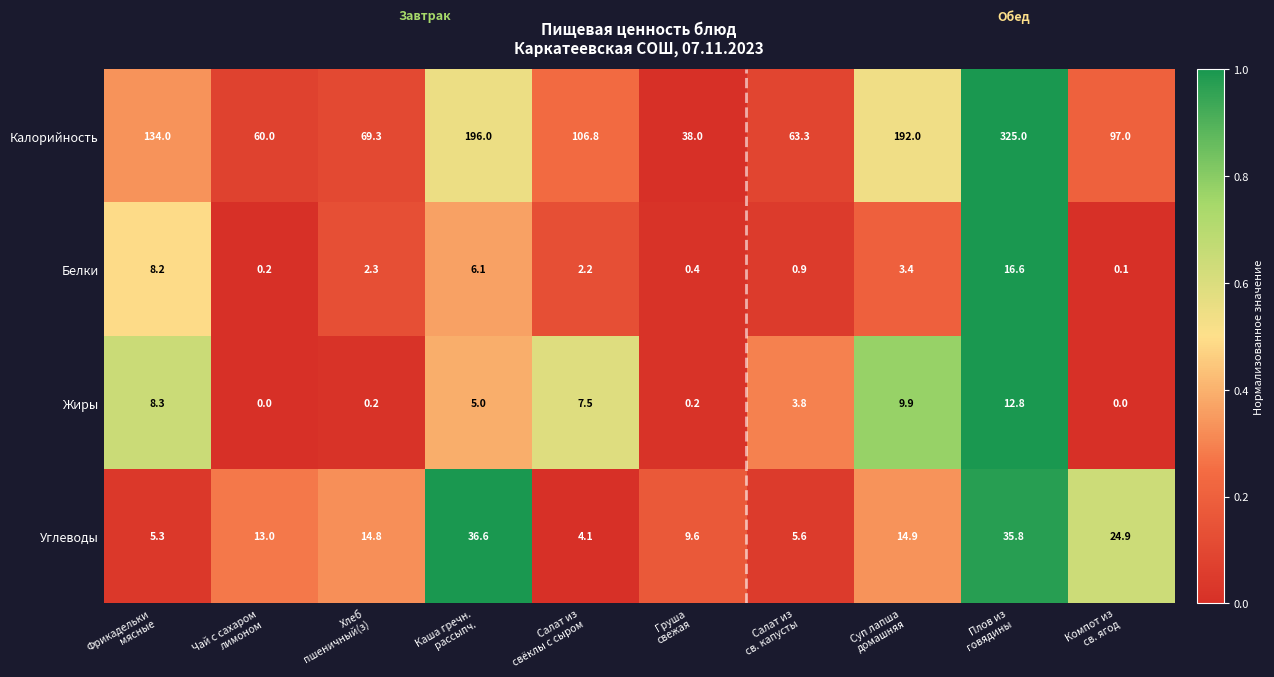

What is the maximum value for Углеводы?

36.6